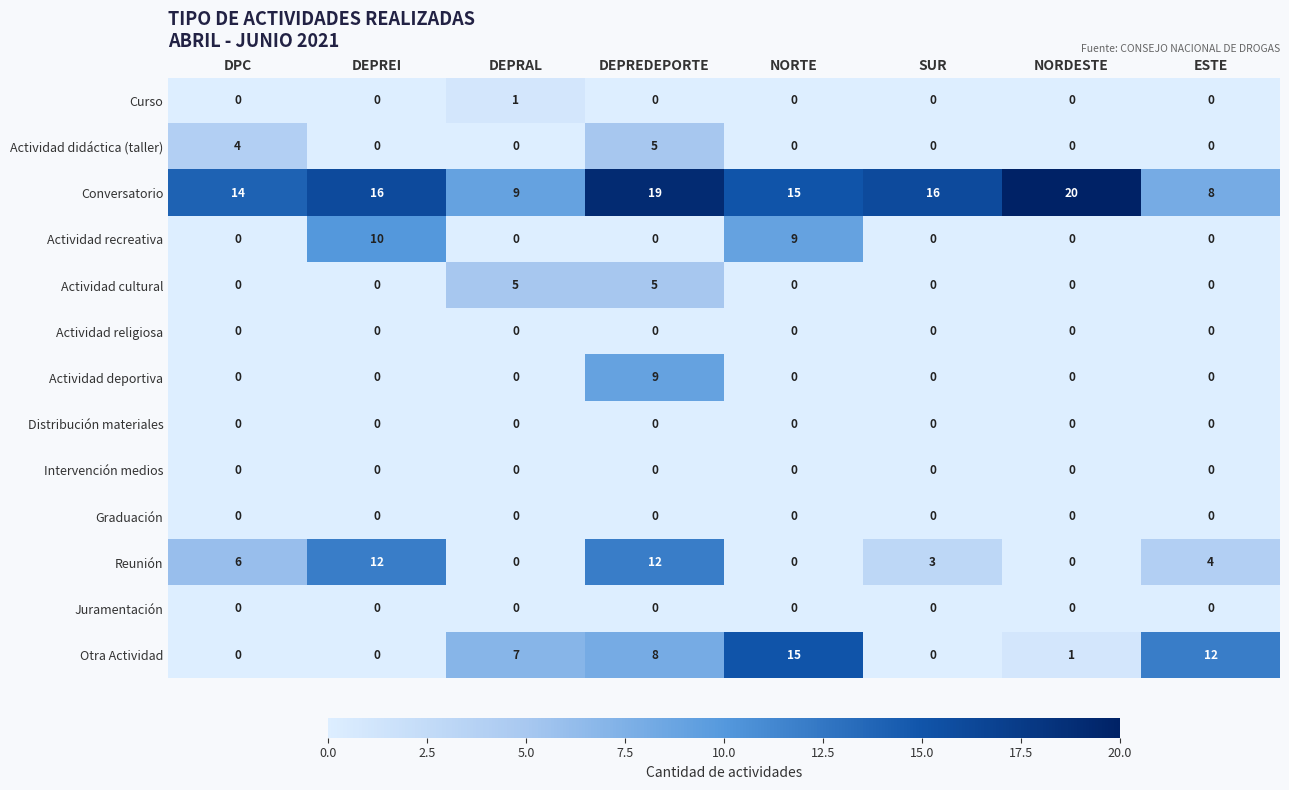

At which label does Conversatorio reach its minimum?

ESTE